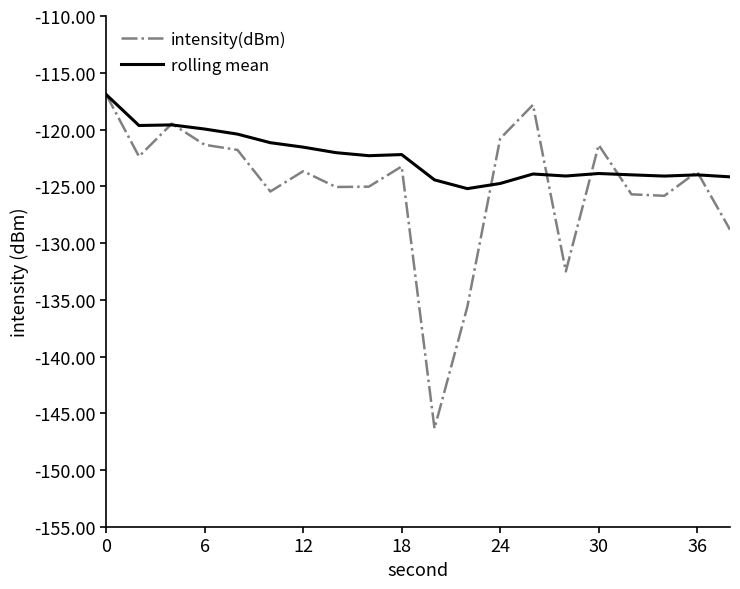

What is the smallest value displayed?

-146.3